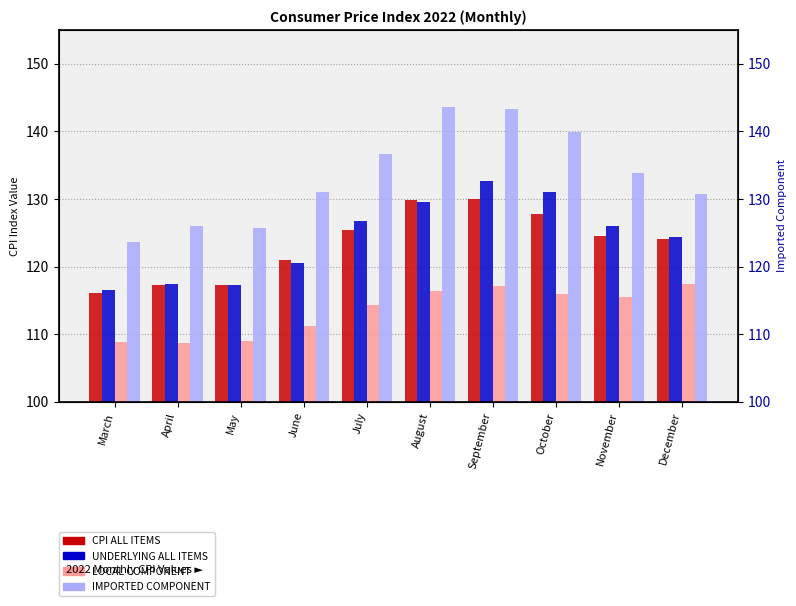

What is the sum of all UNDERLYING ALL ITEMS values?

1242.3